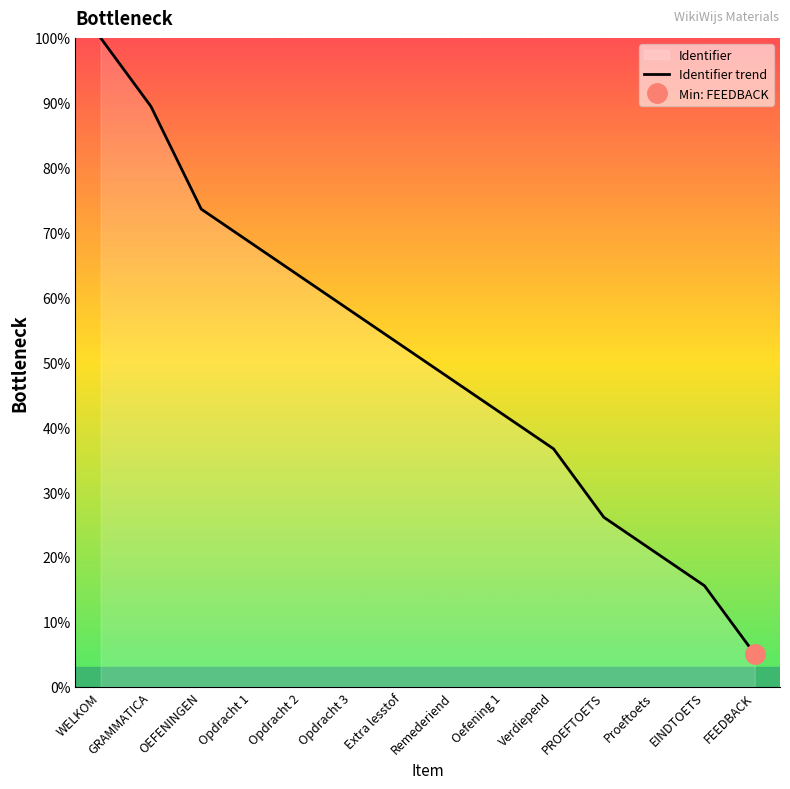

The chart shows a value of 26.1 at PROEFTOETS. True or false?

True